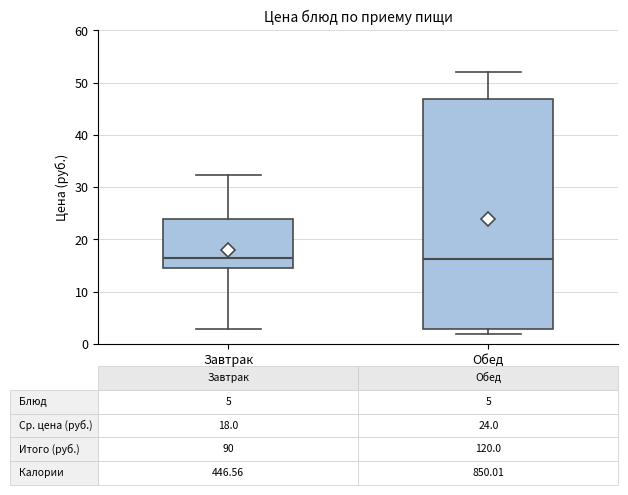

Which box is the tallest, from its lower edge to its upper edge?

Обед